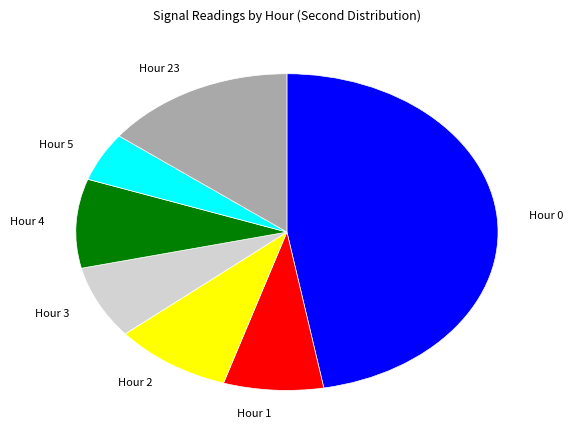

Is the sum of Hour 2 and Hour 5 greater than half?

No